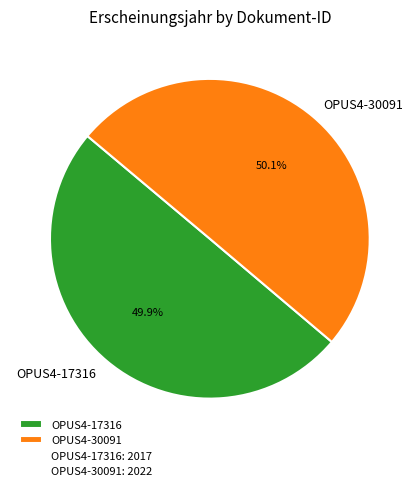

What is the ratio of the value at OPUS4-17316 to the value at OPUS4-30091?

1.0